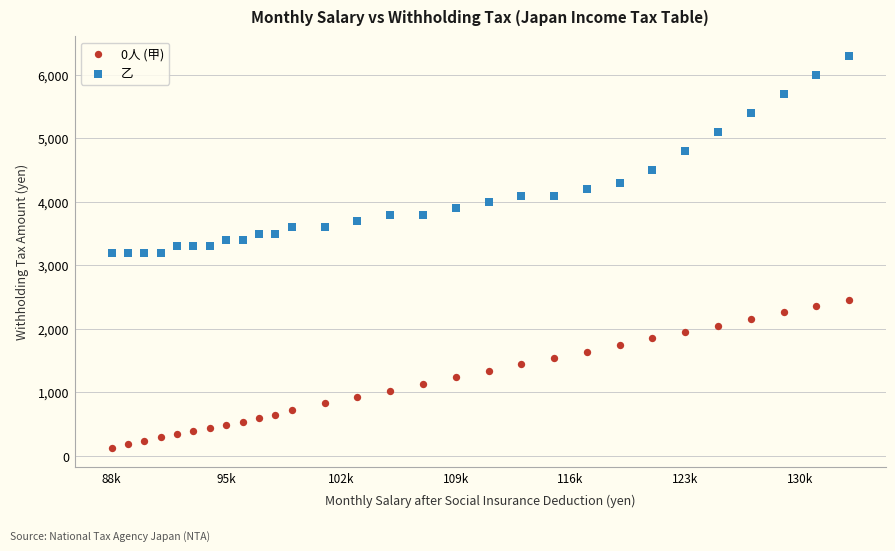

Which series has the largest Y range (max minus min)?

乙